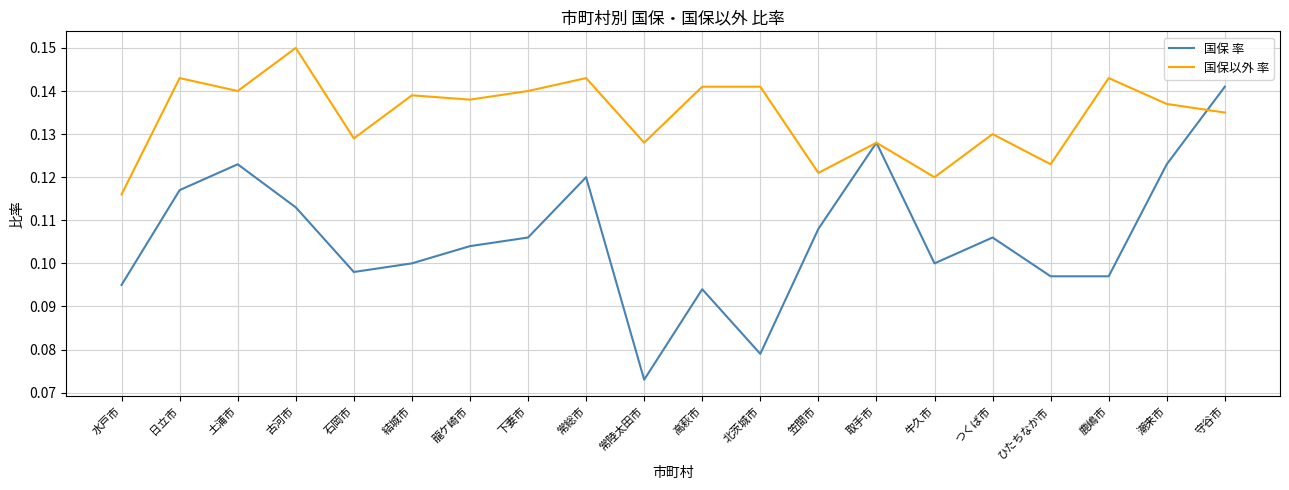

At which category is the sum across all series the highest?

守谷市